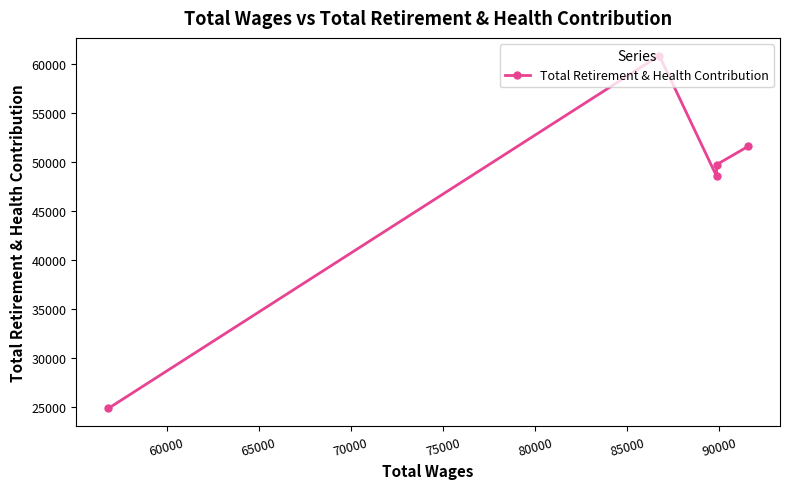

What is the average value?

47121